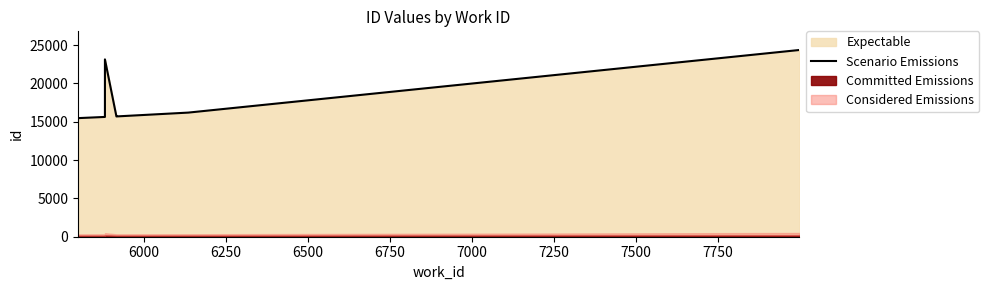

Does the chart have visible grid lines?

No